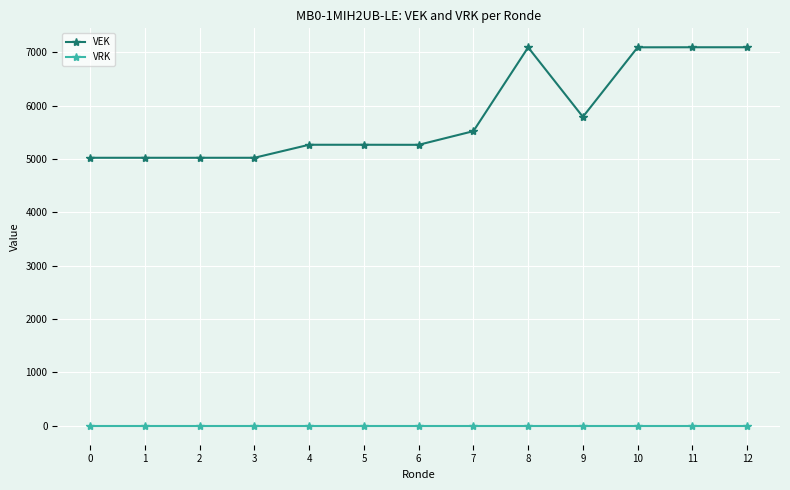

Between 7 and 10, which series saw the biggest shift?

VEK